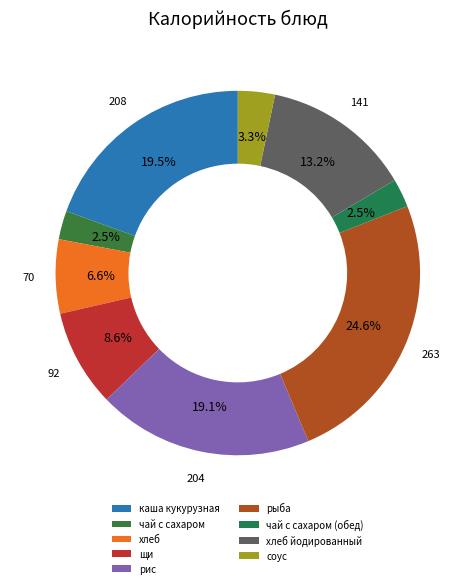

How many slices are in this pie chart?

9